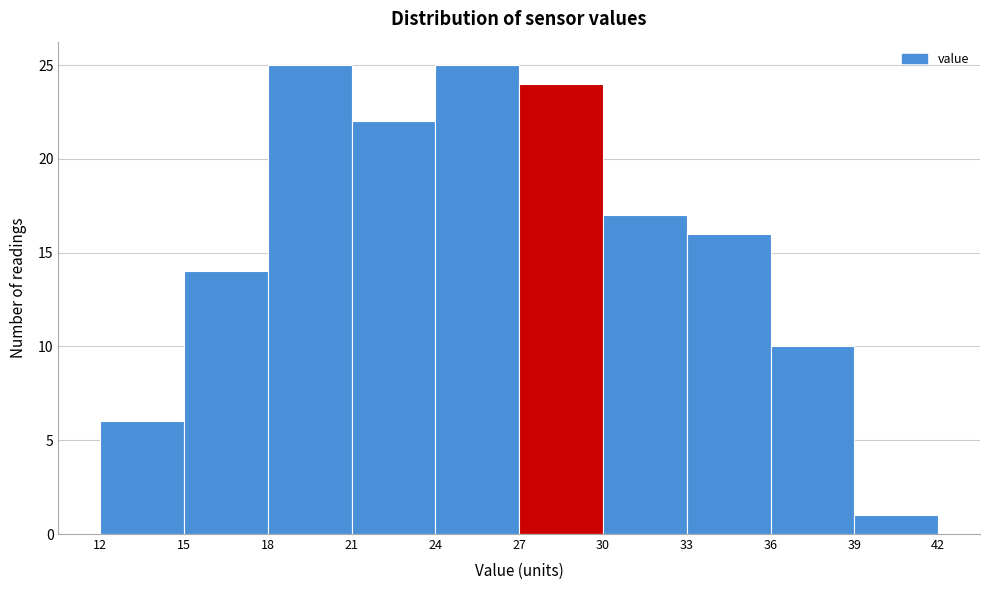

Reading left to right, list every bar in this chart as the range it spans on the x-axis followed by its height. The values are not printed on the chart, so give them approximately, as read against the axis.

12 to 15: 6
15 to 18: 14
18 to 21: 25
21 to 24: 22
24 to 27: 25
27 to 30: 24
30 to 33: 17
33 to 36: 16
36 to 39: 10
39 to 42: 1